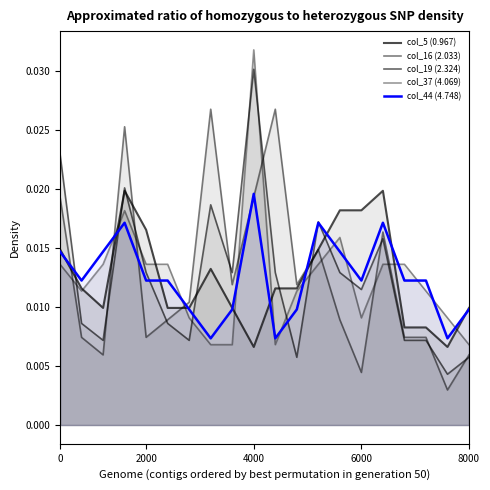

After their last crossing, which series has the higher values: col_44 (4.748) or col_16 (2.033)?

col_44 (4.748)